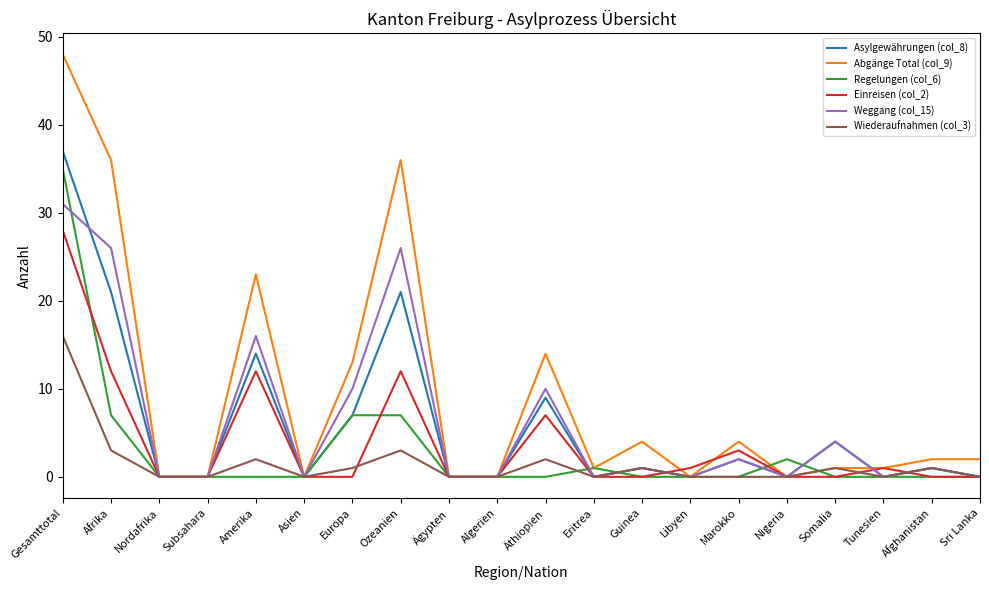

What is the difference between the maximum and minimum values in the Abgänge Total (col_9) series?

48